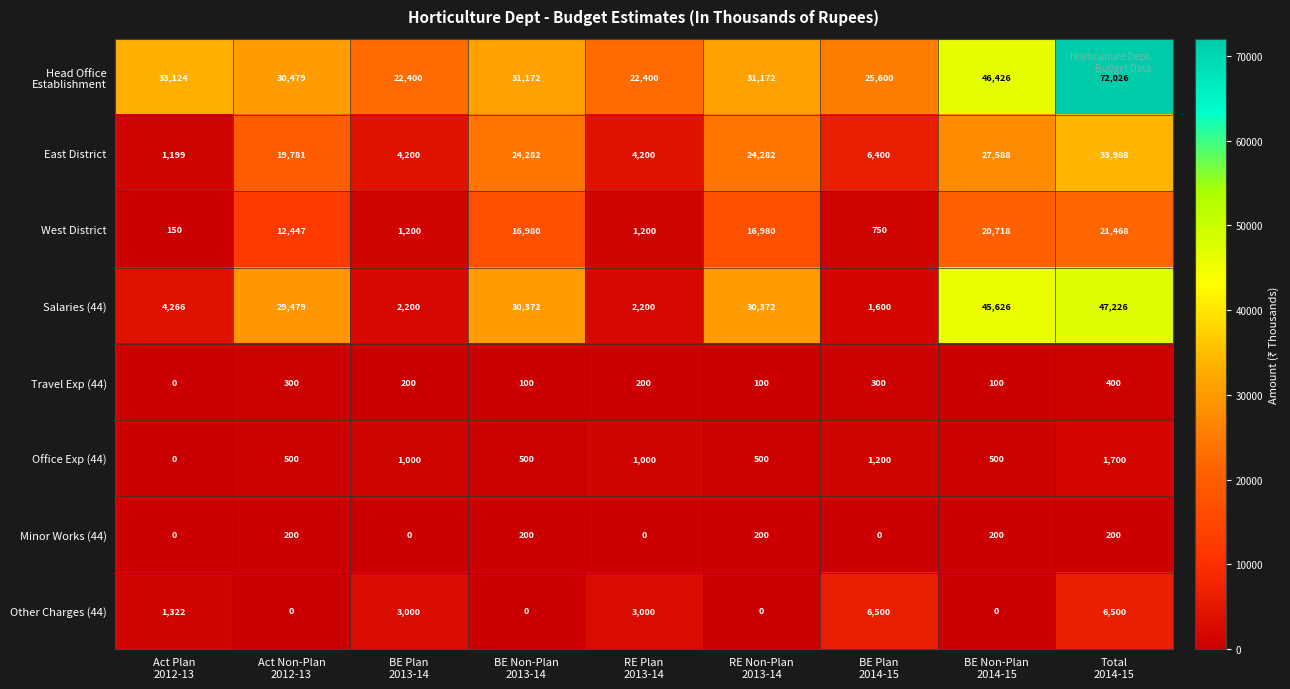

What is the greatest value displayed?

72026